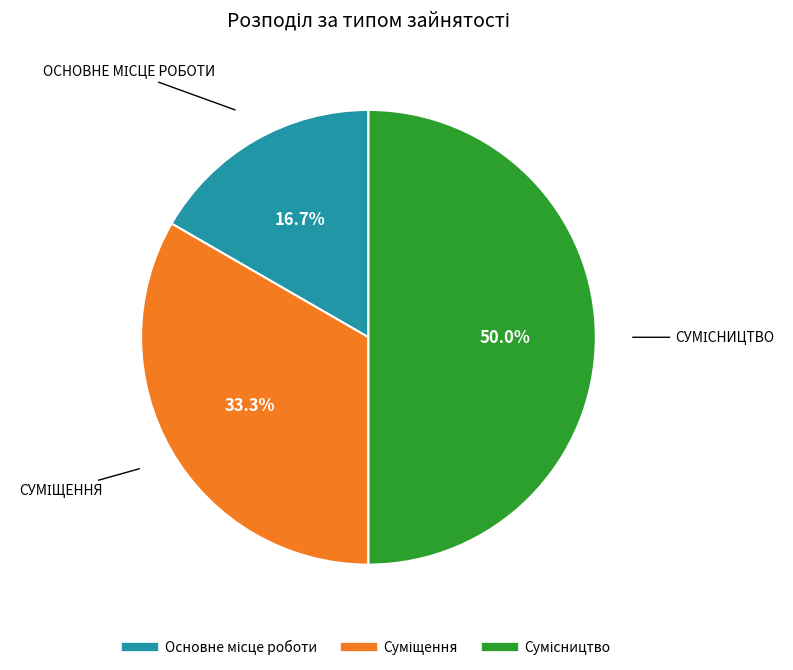

What is the change in value from Основне місце роботи to Сумісництво?

+2